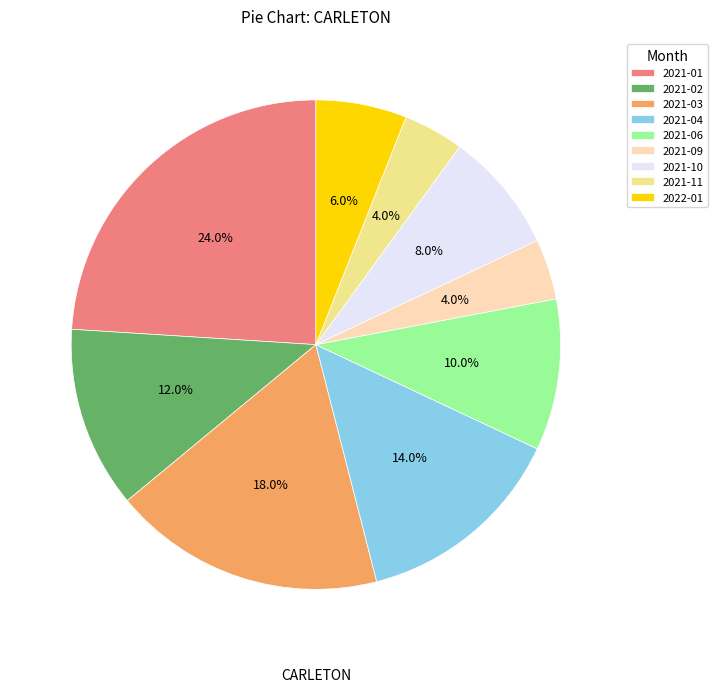

Which has a higher value, 2021-11 or 2021-02?

2021-02